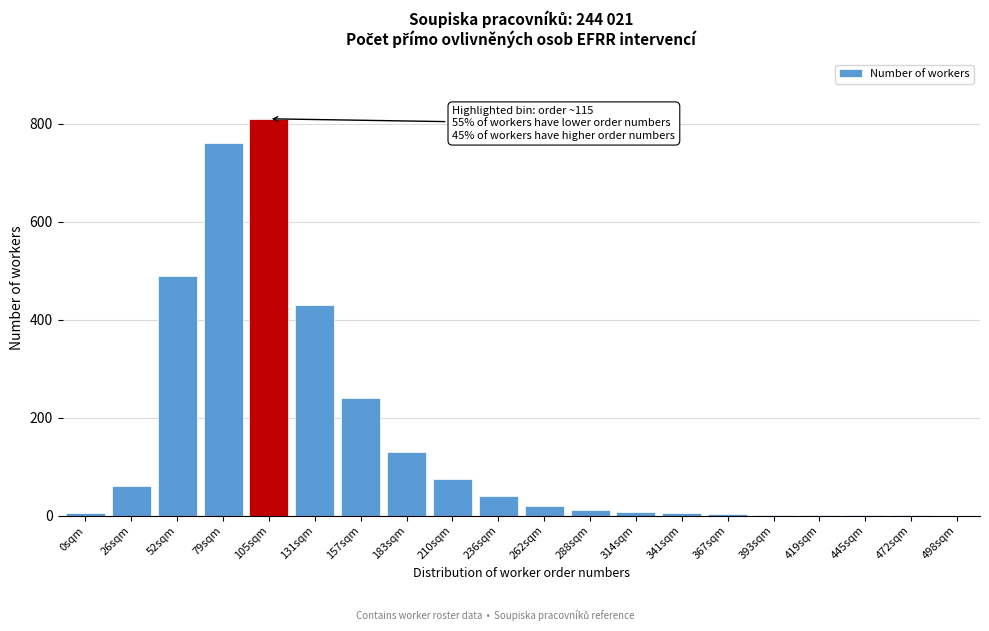

Which has a higher value, 52sqm or 79sqm?

79sqm